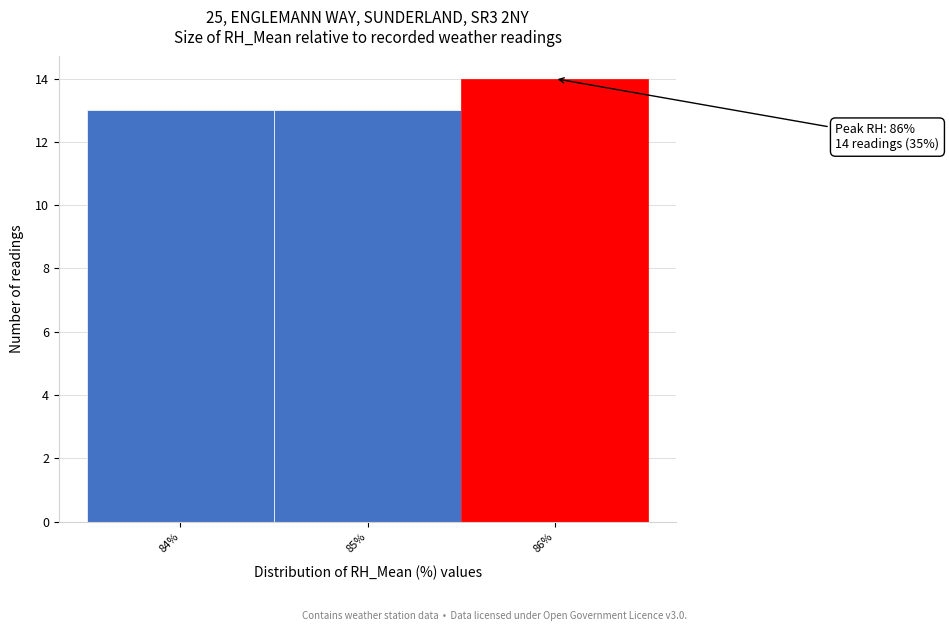

Over which range of the x-axis is the bar tallest?

85.5 to 86.5